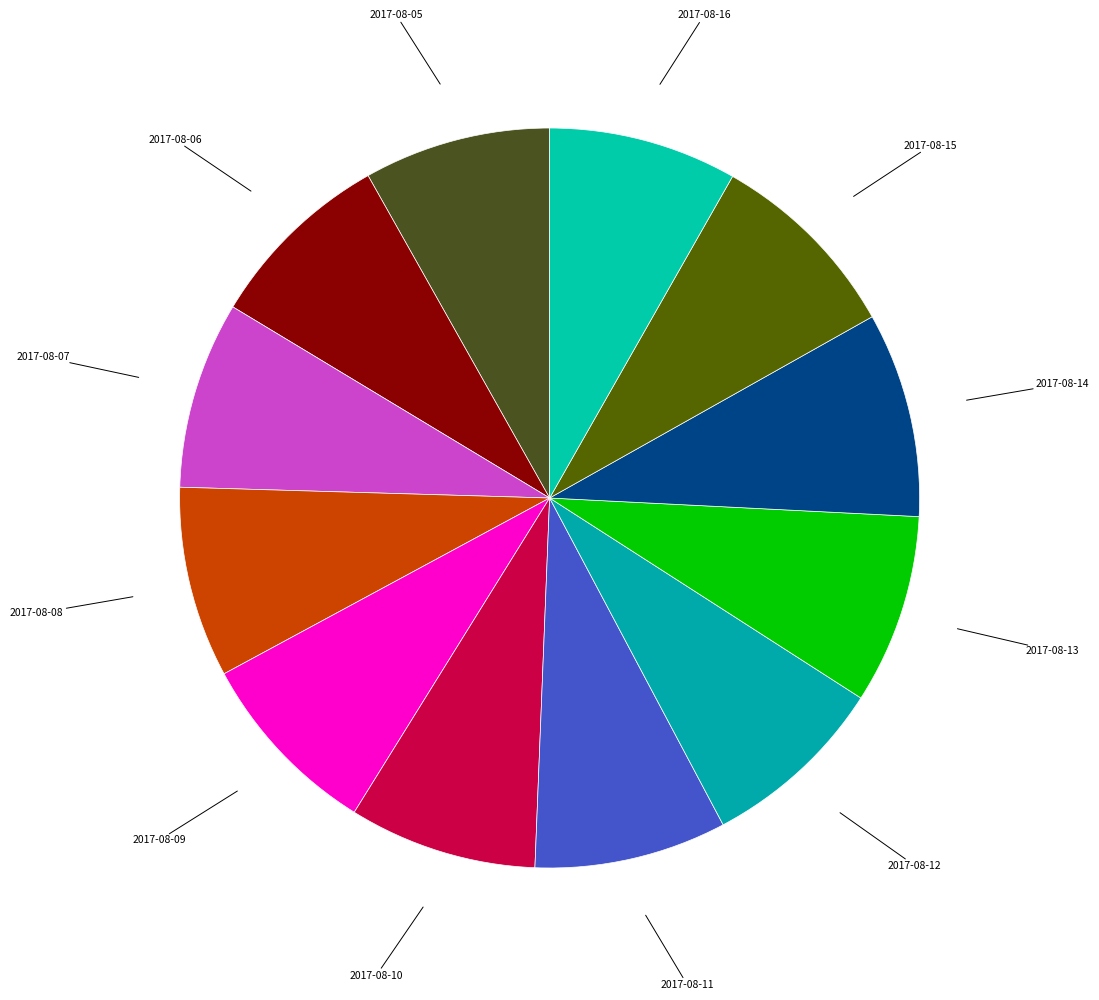

Count the number of slices in the pie.

12